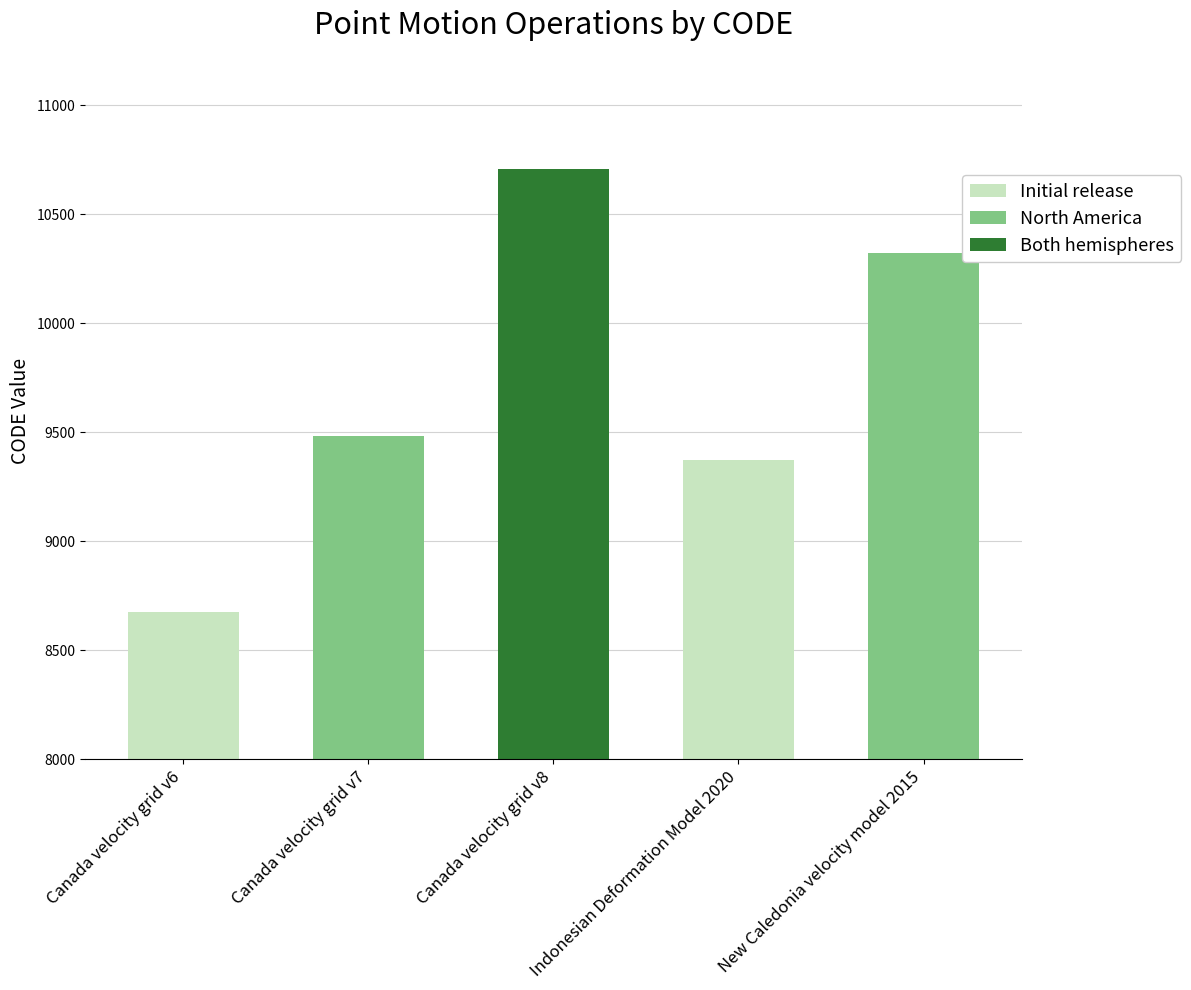

How many bars are there in total?

5